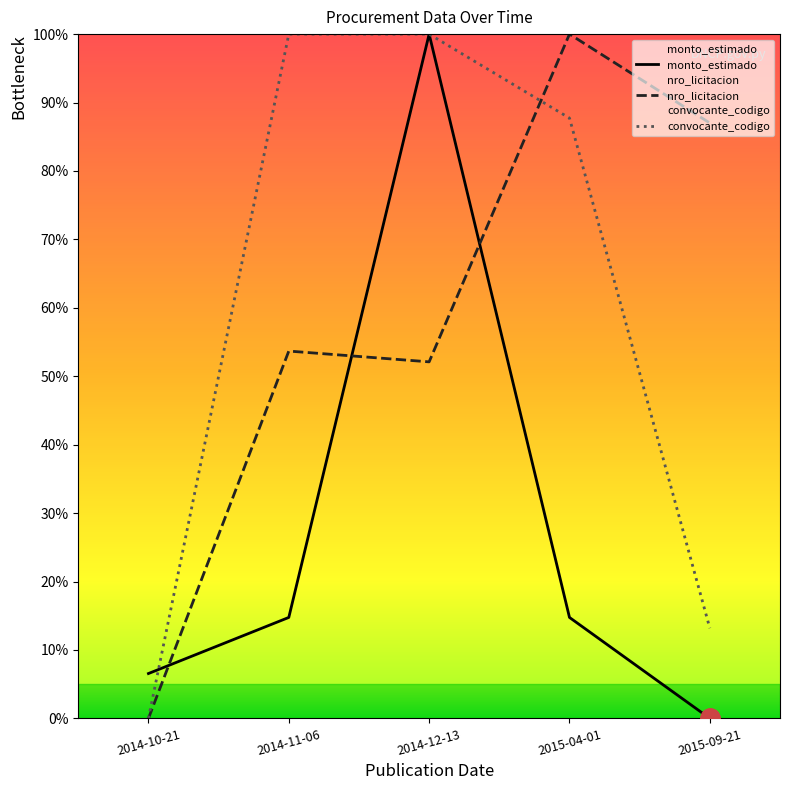

Which has a higher value, 2014-12-13 or 2014-11-06?

2014-12-13